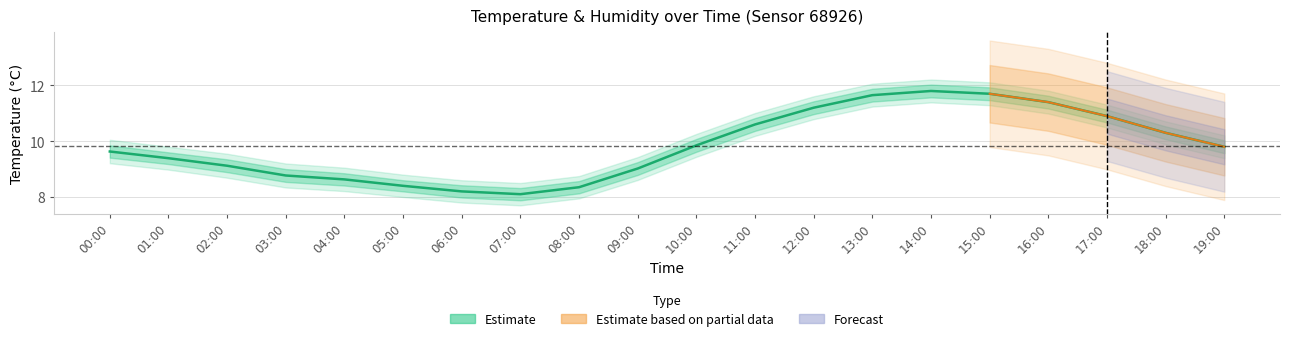

Where does the data first go above 9?

00:00